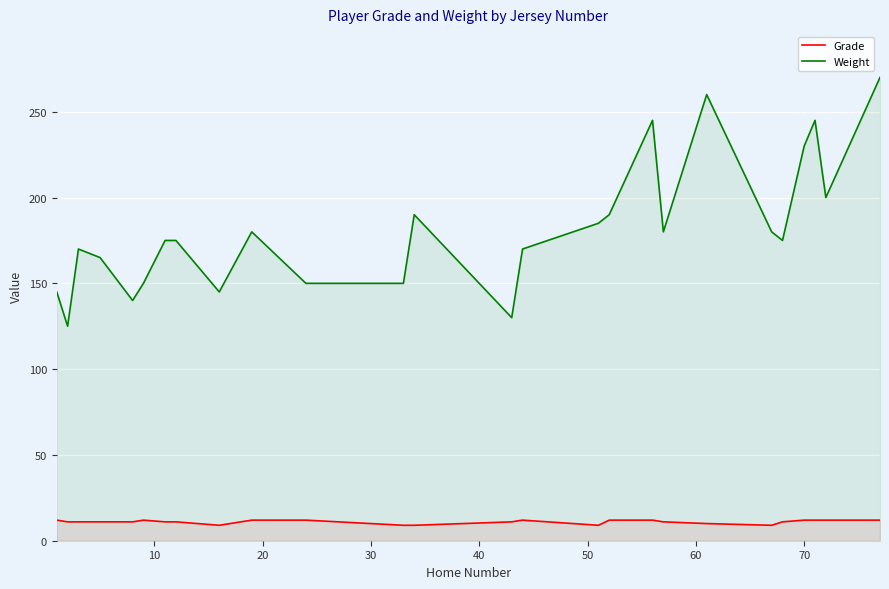

Rank the series by their maximum value, from highest to lowest.

Weight, Grade